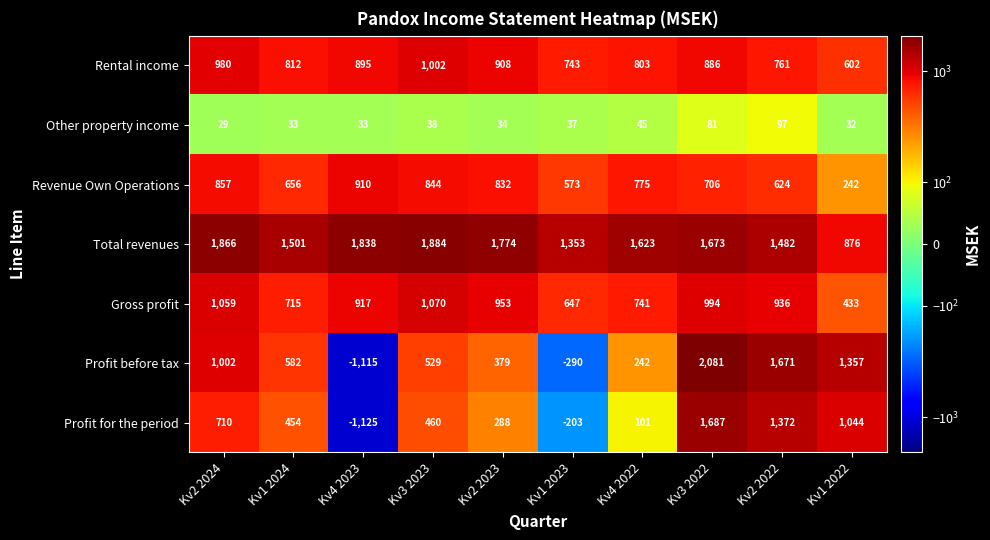

List the series in order of their peak value, highest first.

Profit before tax, Total revenues, Profit for the period, Gross profit, Rental income, Revenue Own Operations, Other property income